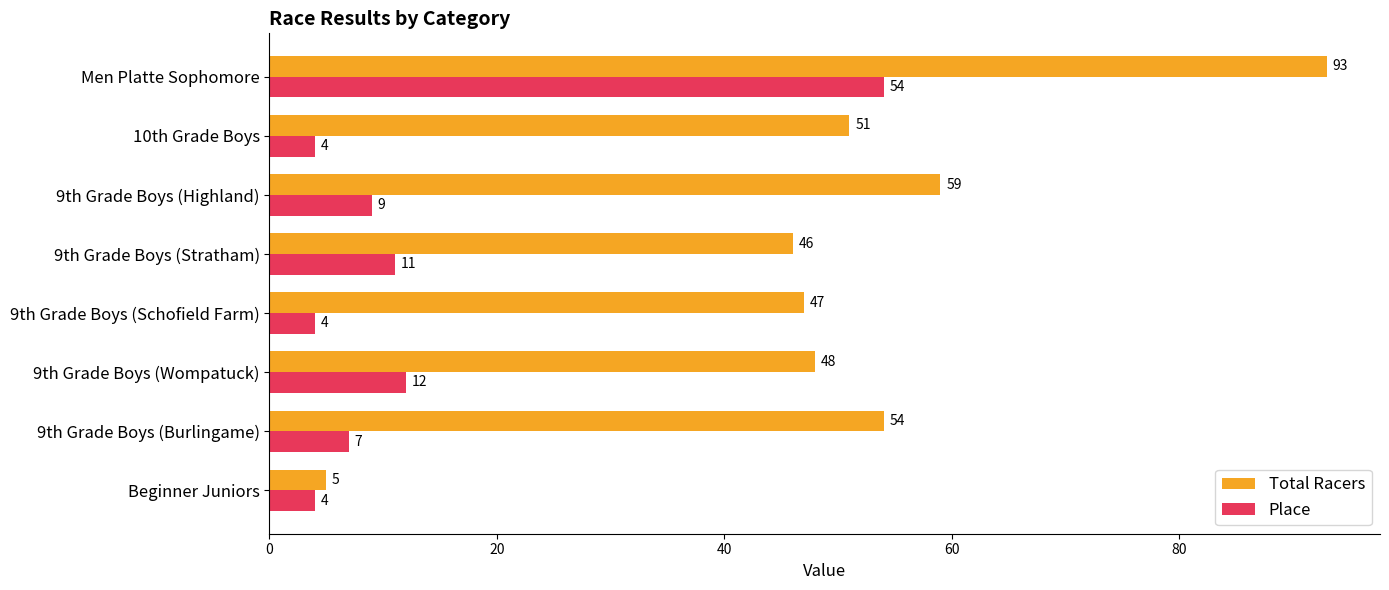

At which category is the sum across all series the highest?

Men Platte Sophomore